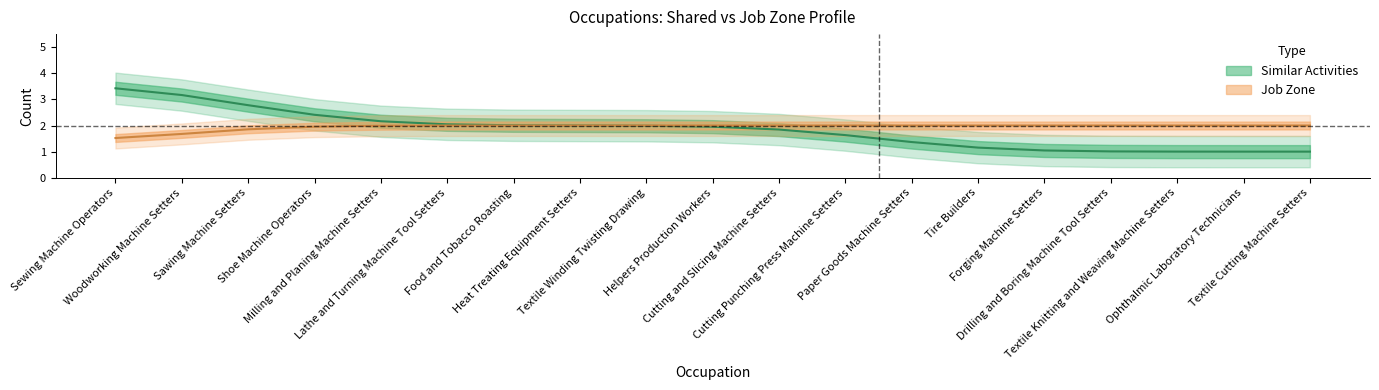

Reading right to left, transcribe all the data shown in this chart.

Similar Activities: 1	1	1	1	1	1	1	2	2	2	2	2	2	2	2	2	3	3	4
Job Zone: 2	2	2	2	2	2	2	2	2	2	2	2	2	2	2	2	2	2	1